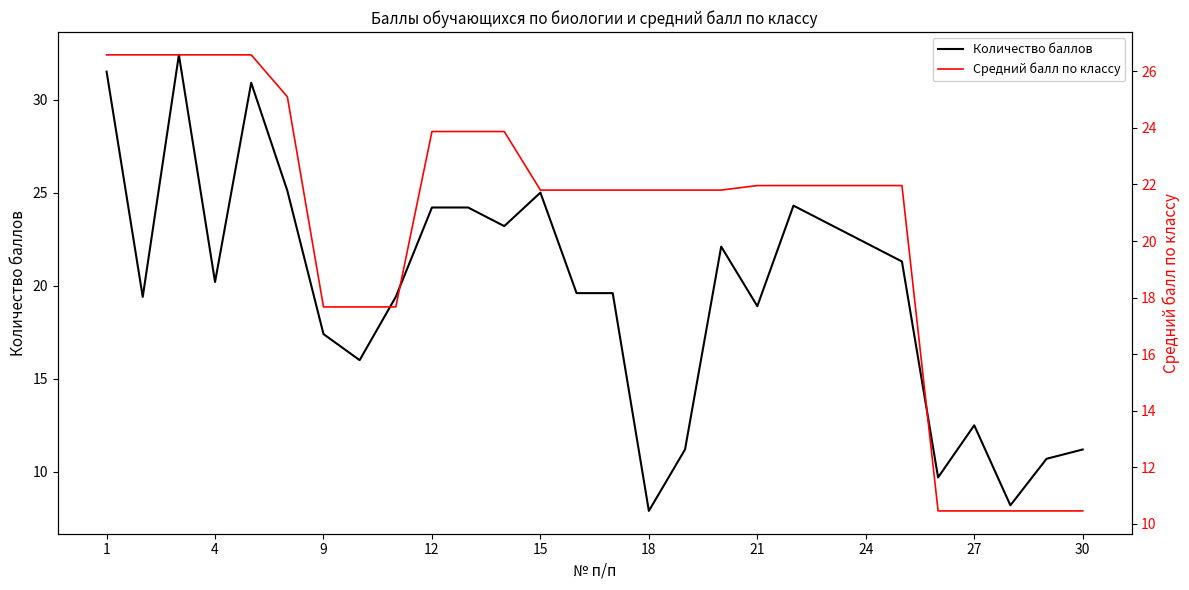

What is the maximum value for Количество баллов?

32.4